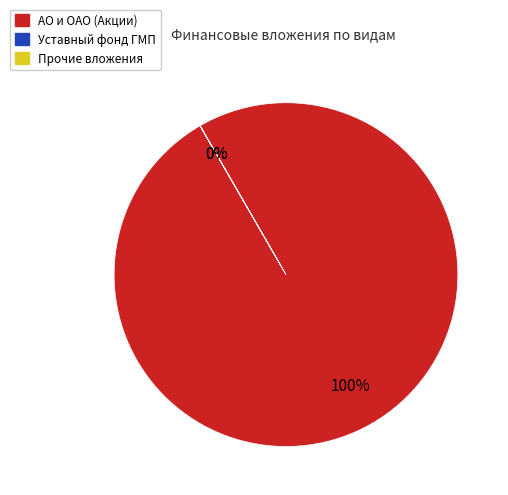

Count the number of slices in the pie.

2